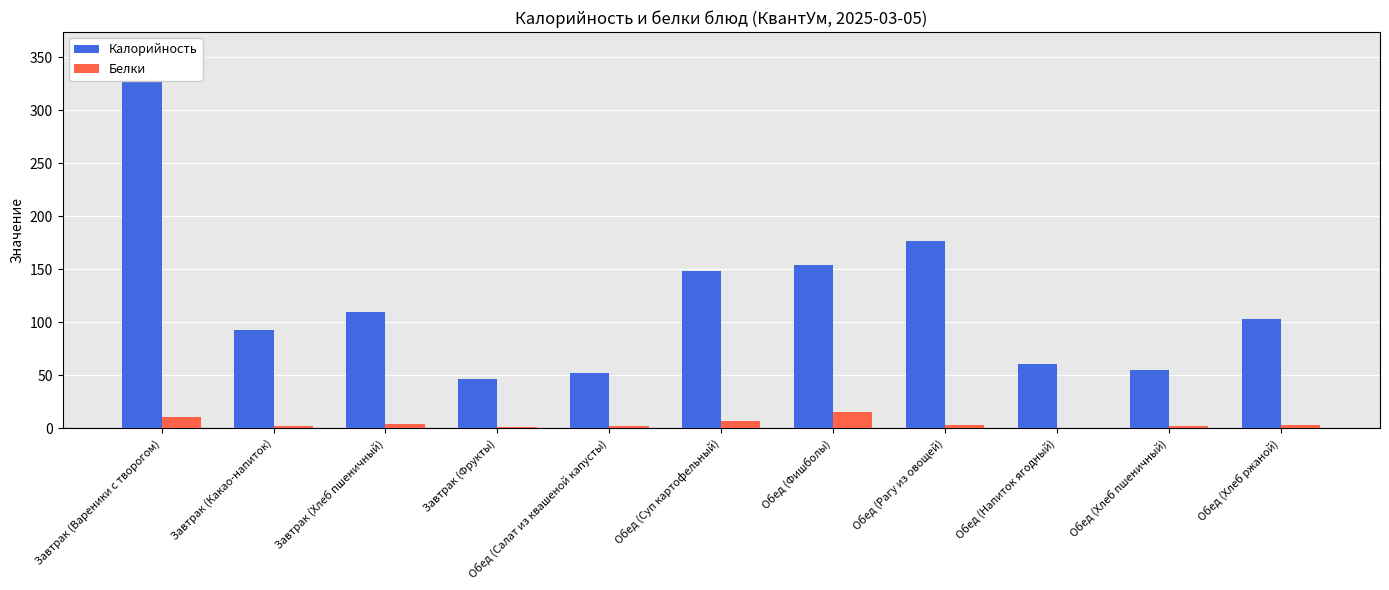

Are the bars grouped side by side (vs. stacked)?

Yes